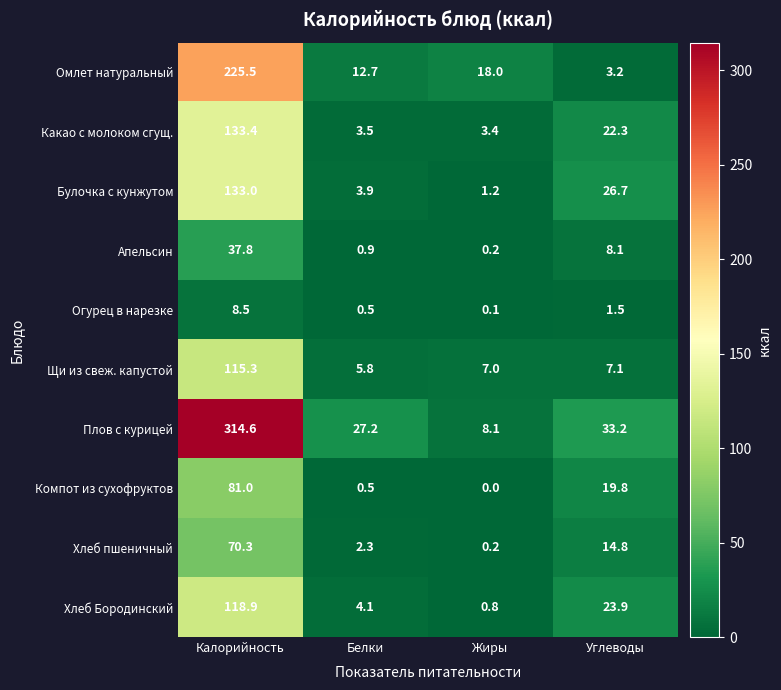

How many values in the Апельсин series exceed 8?

2